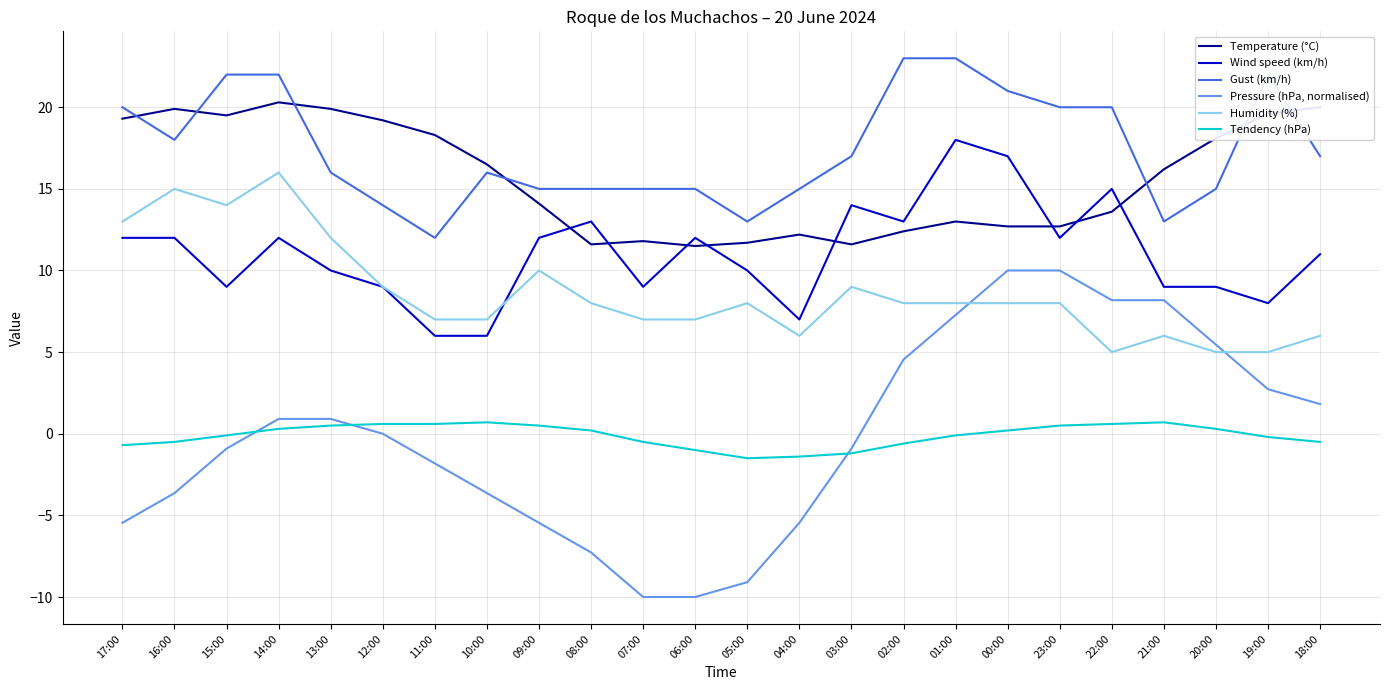

True or false: Humidity (%) and Gust (km/h) intersect in this chart.

False